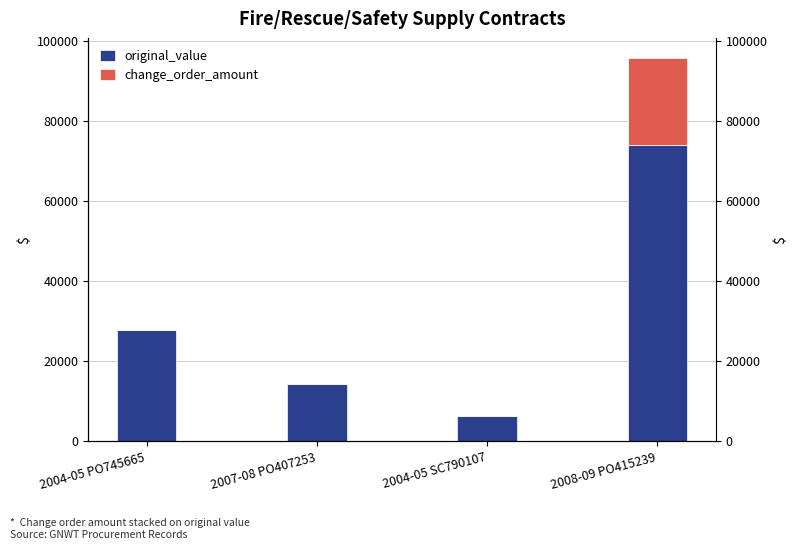

What are all the series names shown in the legend?

original_value, change_order_amount